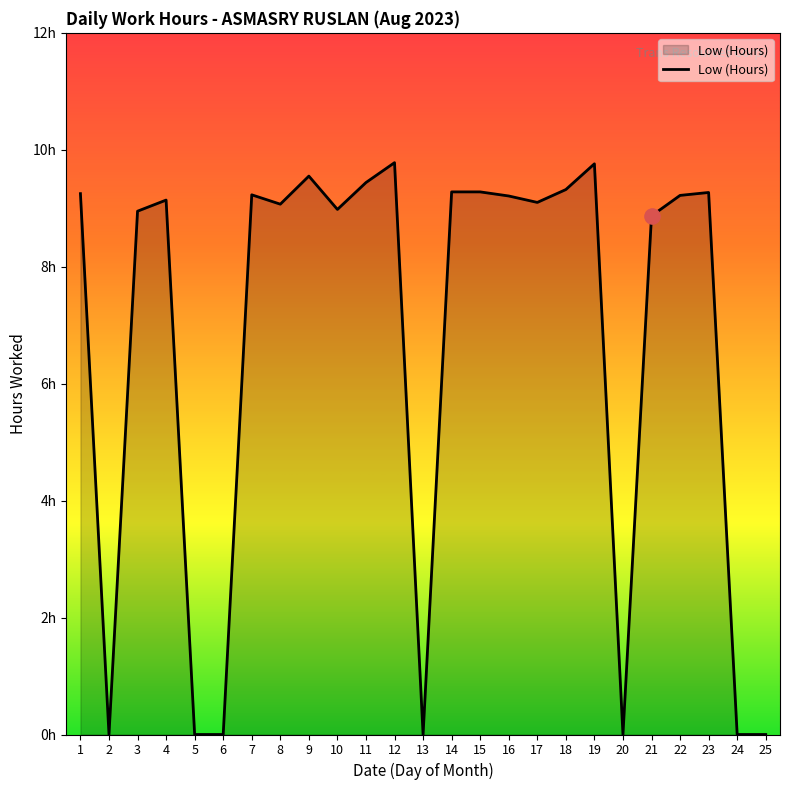

Which has a higher value, 4 or 21?

4